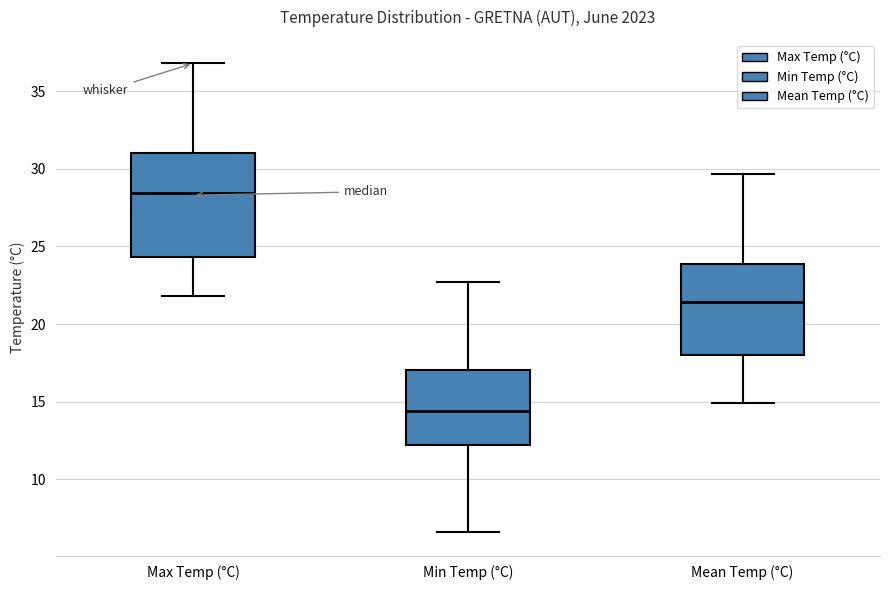

Reading left to right, transcribe this box plot: for each box, give where its median line is, the range the box spans, and where its two whiskers end, as read against the y-axis. The values are not printed on the chart, so give them approximately, as read against the axis.

Max Temp (°C): median 28.5, box 24.5 to 31.0, whiskers 22.0 to 37.0
Min Temp (°C): median 14.5, box 12.0 to 17.0, whiskers 6.5 to 22.5
Mean Temp (°C): median 21.5, box 18.0 to 24.0, whiskers 15.0 to 29.5